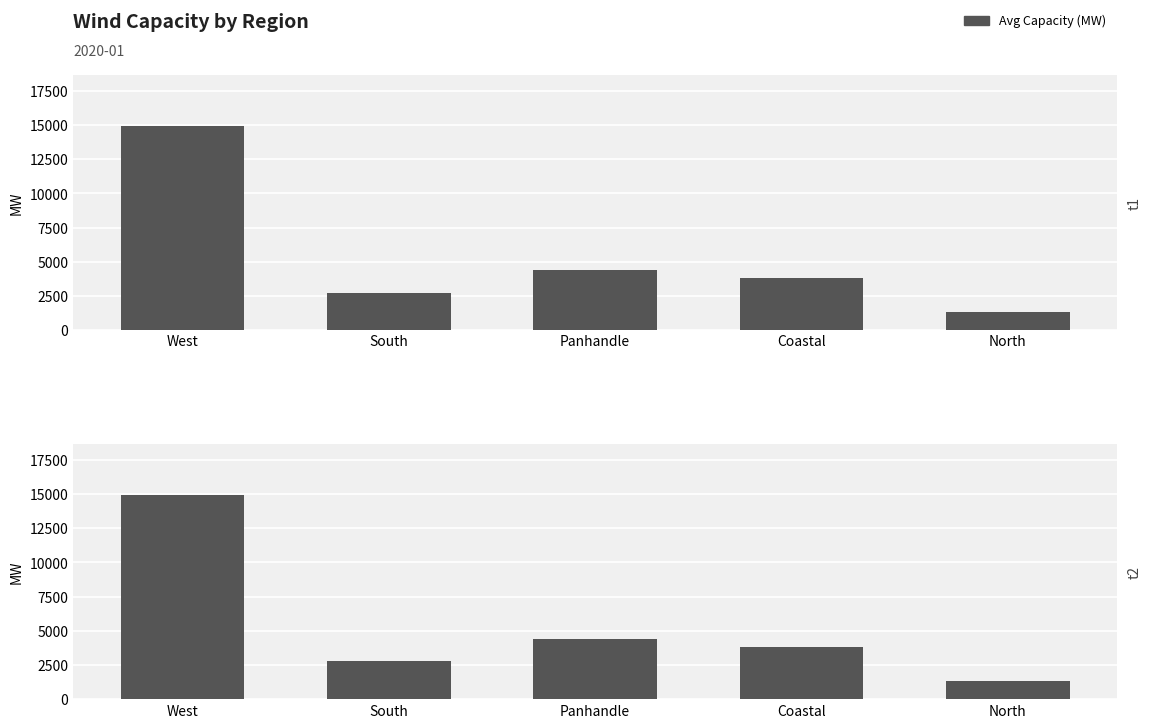

The chart shows a value of 1597 at South. True or false?

False